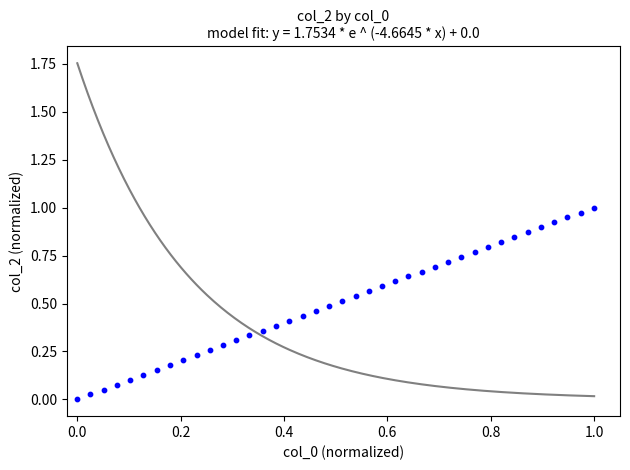

How many data points are displayed?

40